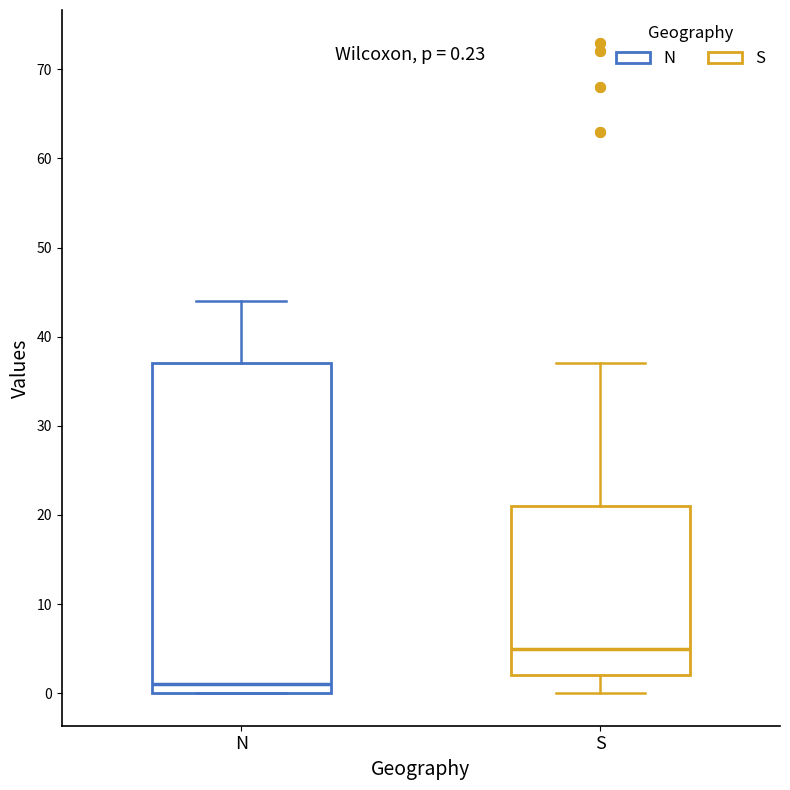

Comparing the boxes themselves (not the whiskers), which one is the tallest?

N